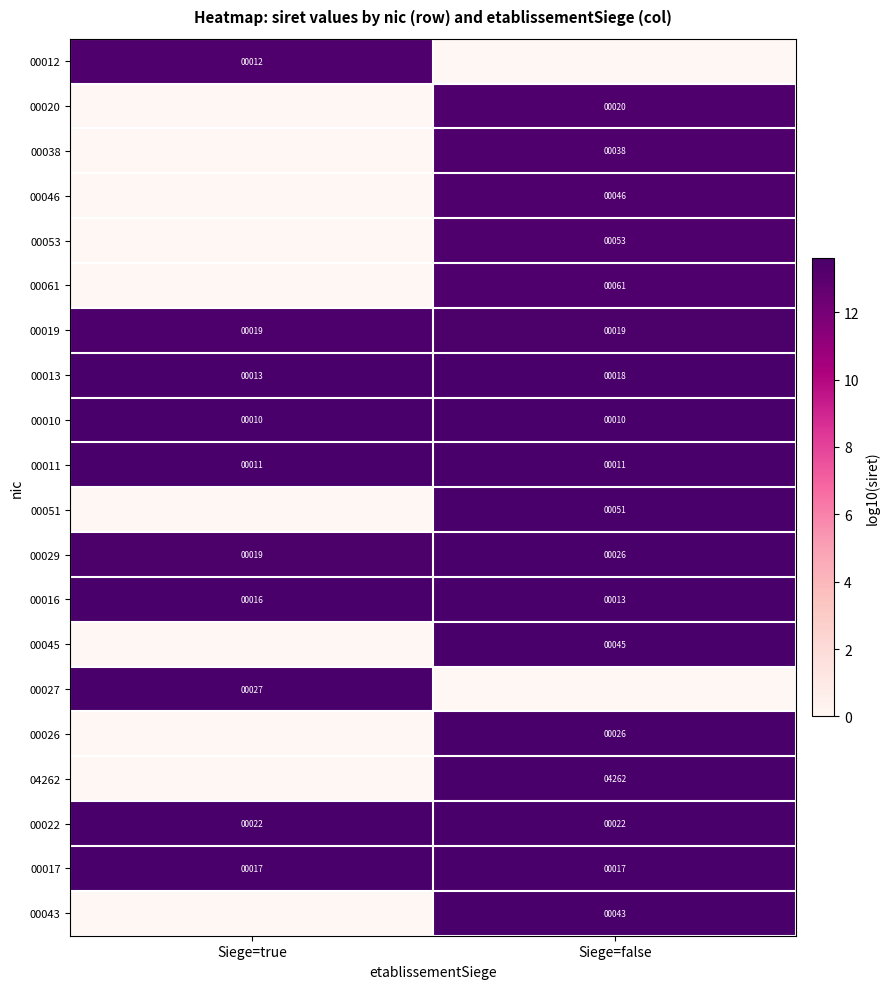

The 00043 series shows 61 at Siege=false. True or false?

False